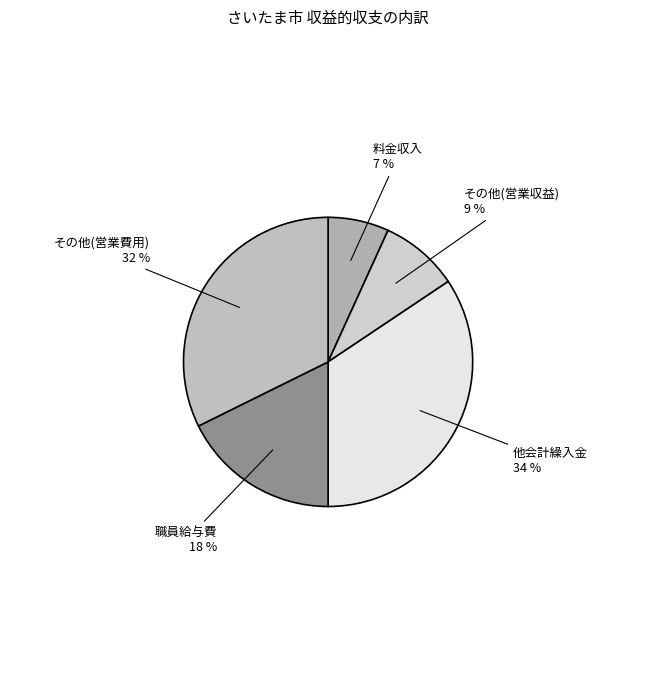

To the nearest percent, what is the average slice percentage?

20%